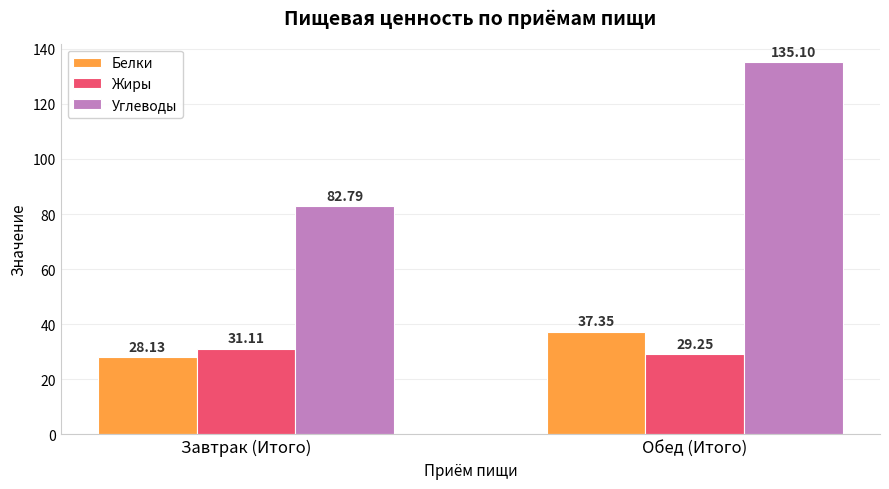

Which series has the largest total across all categories?

Углеводы